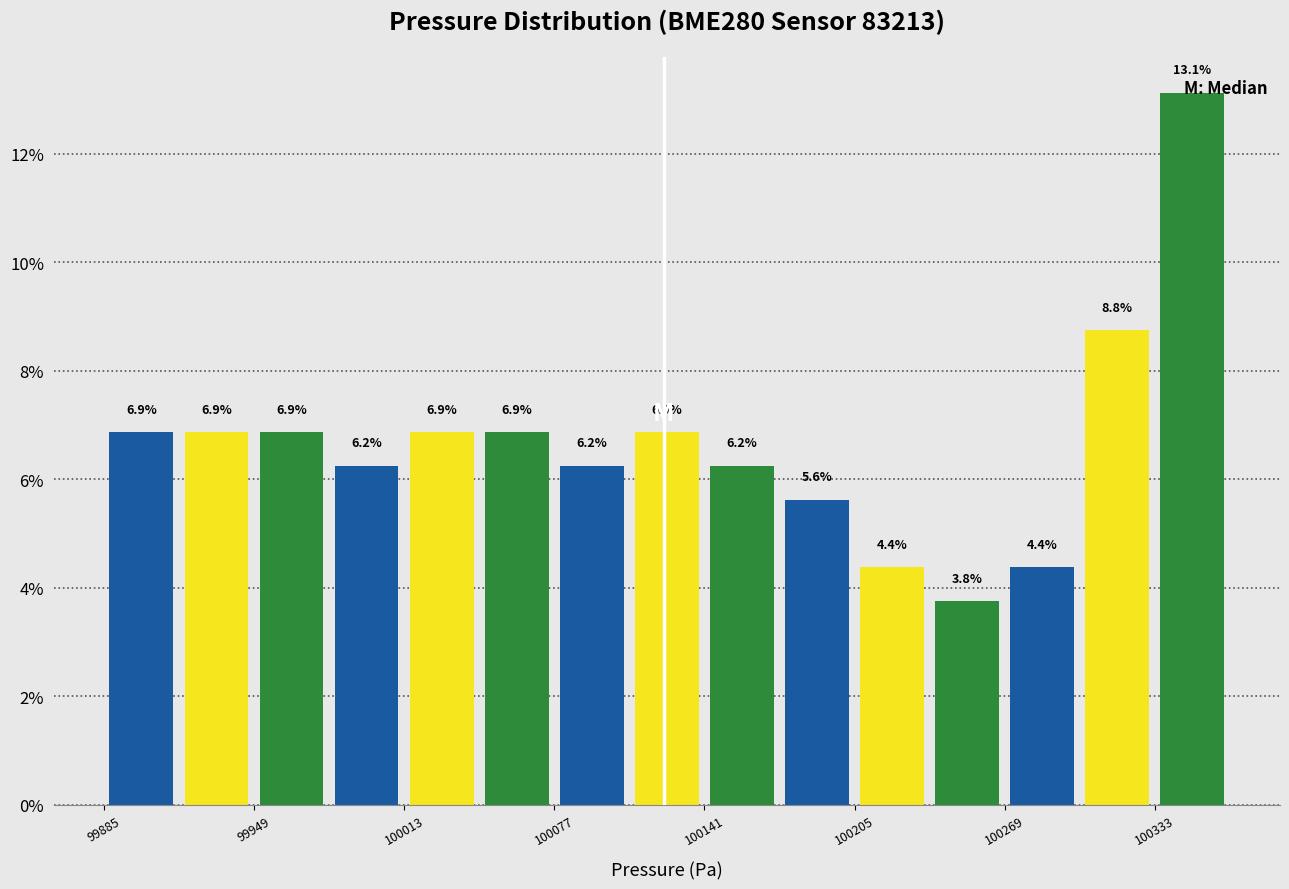

Around what value on the x-axis is the tallest bar? Give the approximate position of its centre, as read against the axis.

100350